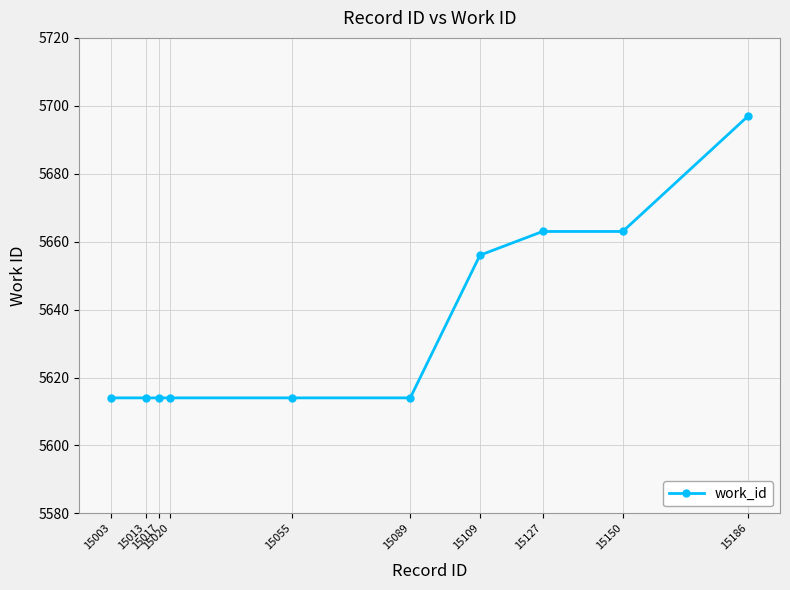

What is the difference between the maximum and minimum values?

83